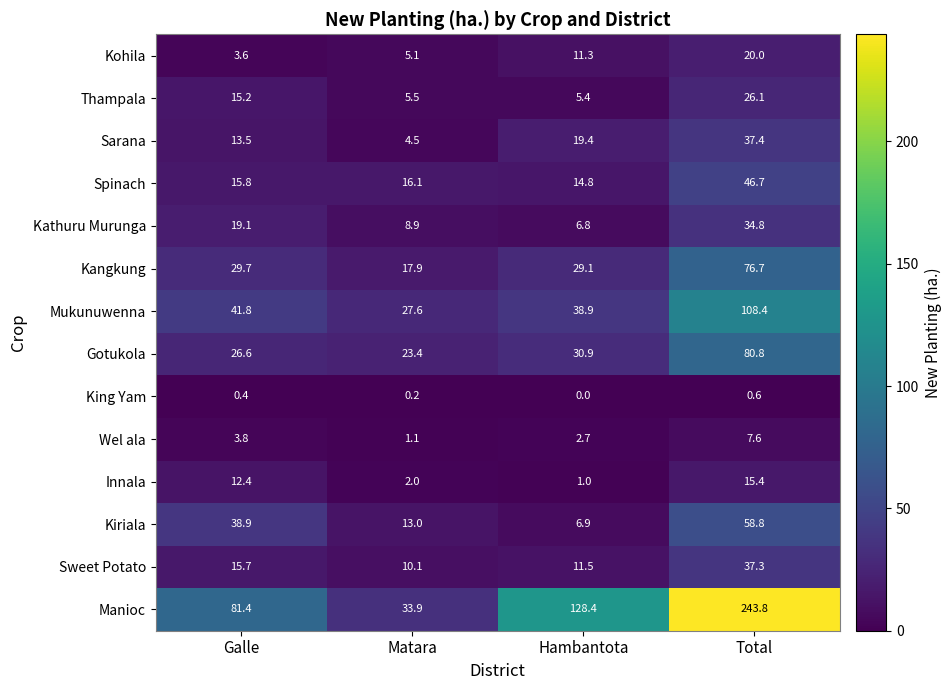

At which label is Kohila closest to 11?

Hambantota